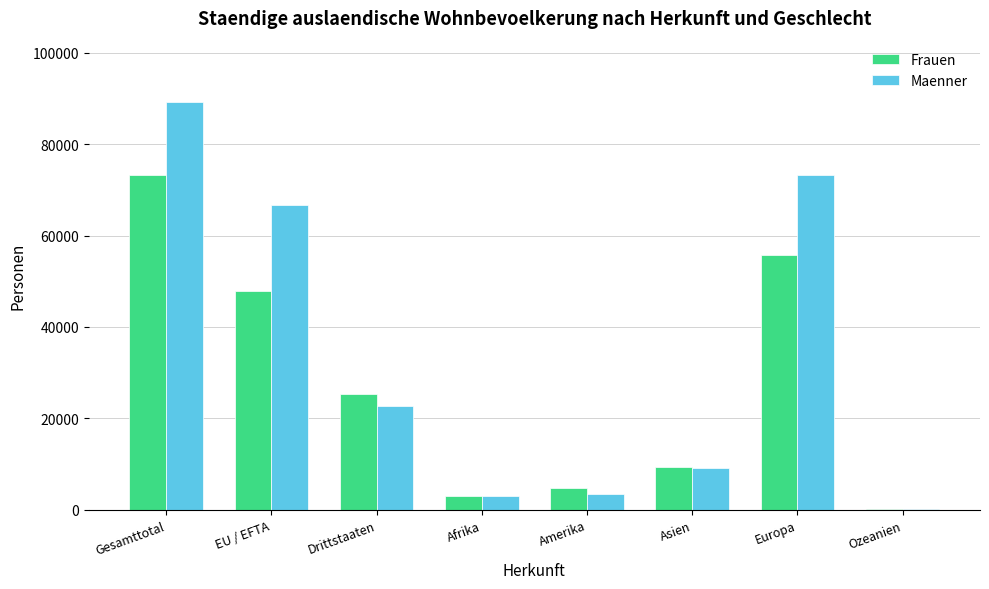

What is the sum of the Frauen values at Gesamttotal and Amerika?

77949